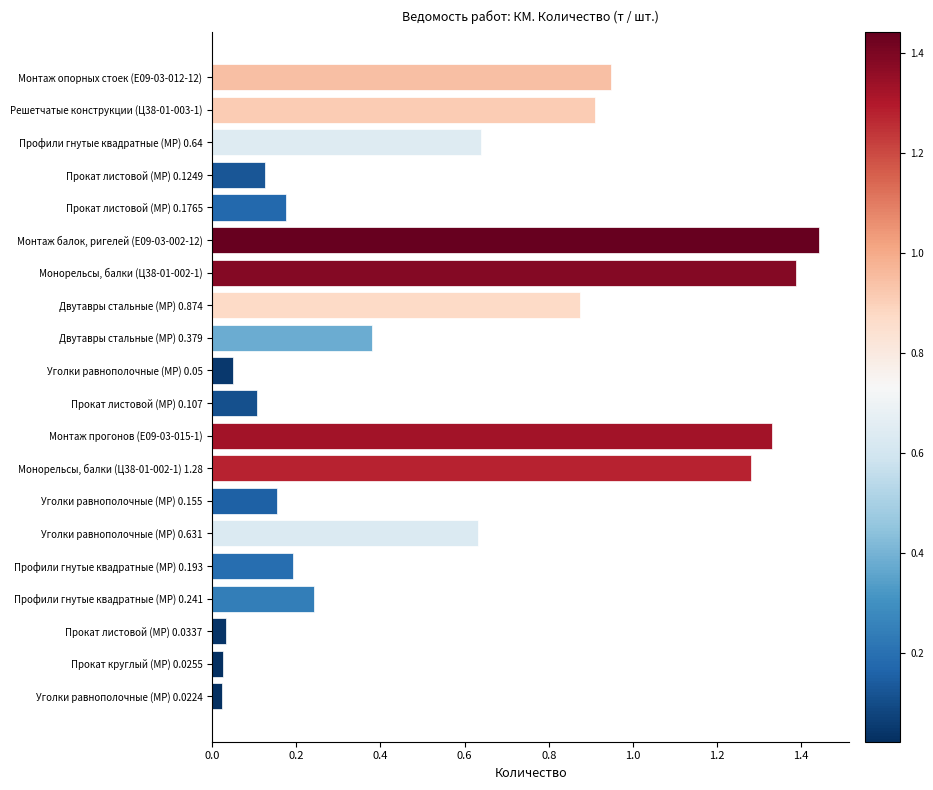

The value at Профили гнутые квадратные (МР) 0.193 is 0.1. True or false?

False